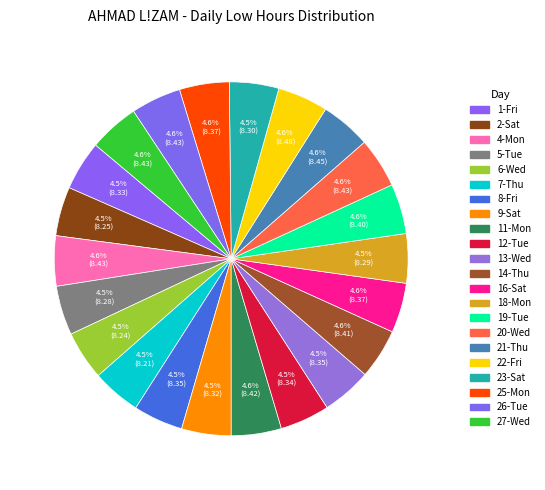

How many slices are in this pie chart?

22